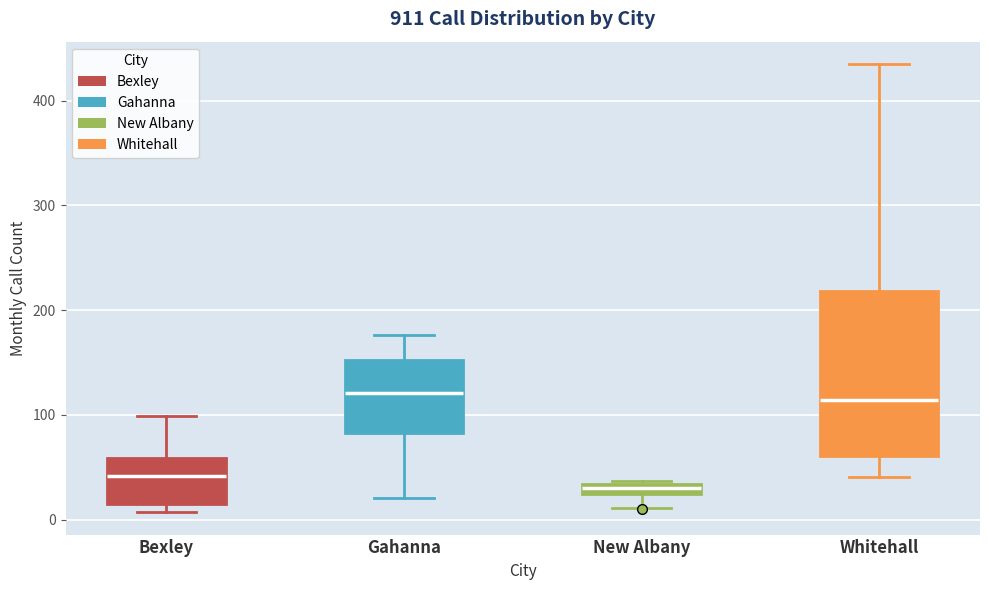

Which box is the tallest, from its lower edge to its upper edge?

Whitehall